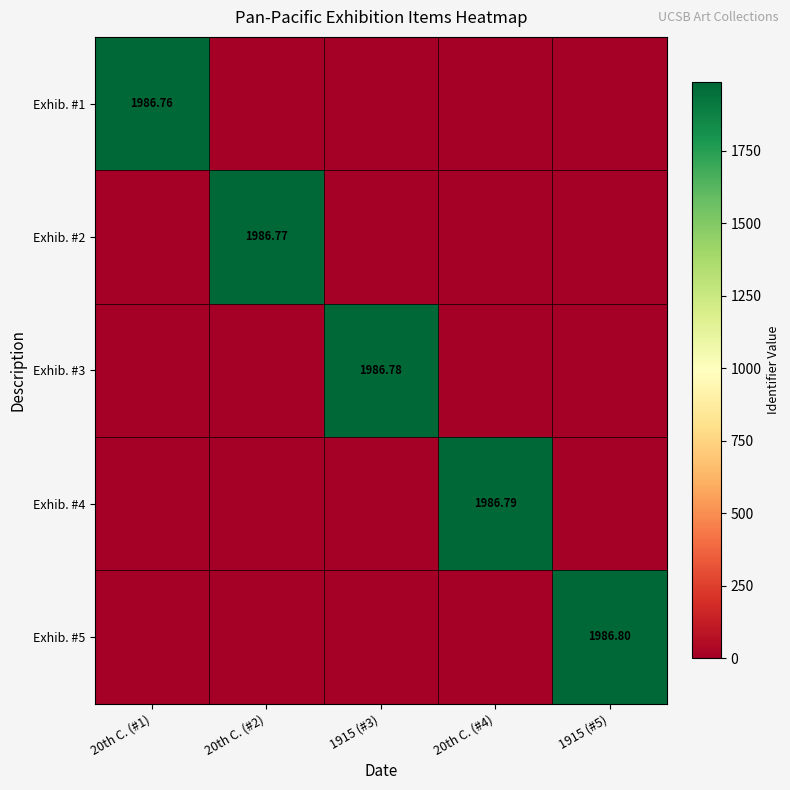

Rank the series by their maximum value, from lowest to highest.

Exhib. #1, Exhib. #2, Exhib. #3, Exhib. #4, Exhib. #5